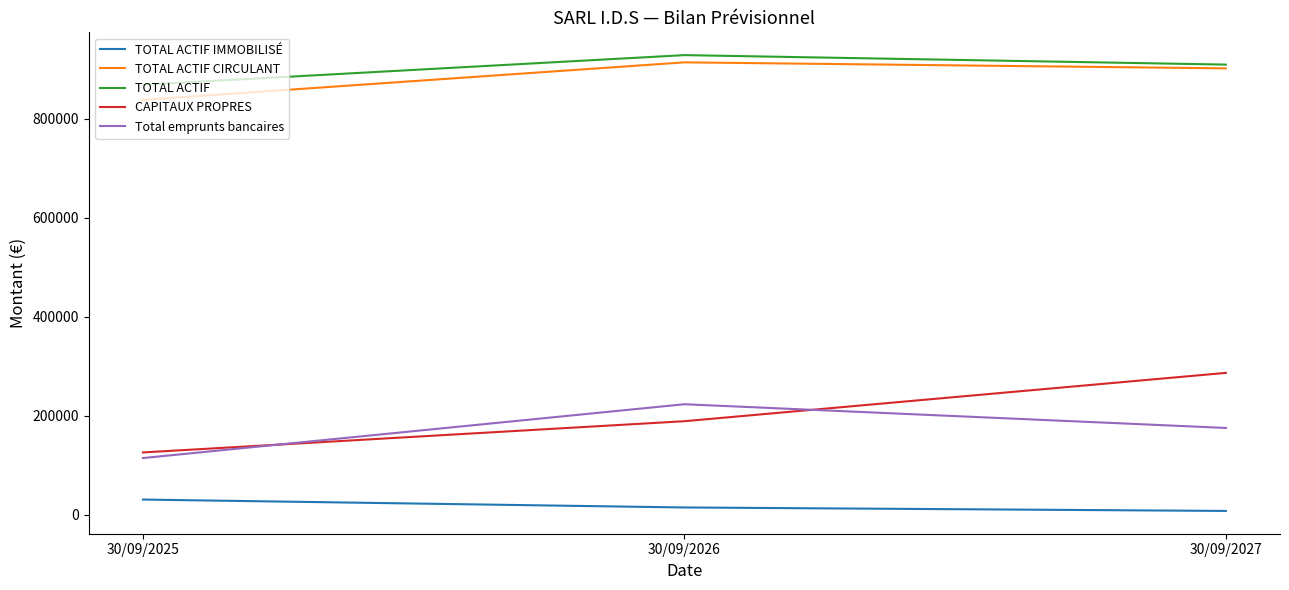

What value does the CAPITAUX PROPRES series have at 30/09/2027, to the nearest 10?

286600